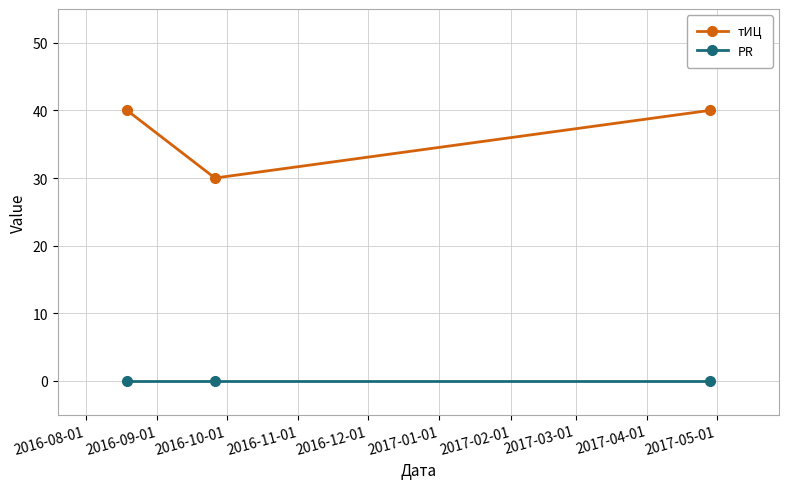

What is the value of the тИЦ point at the 2nd from the left?

30